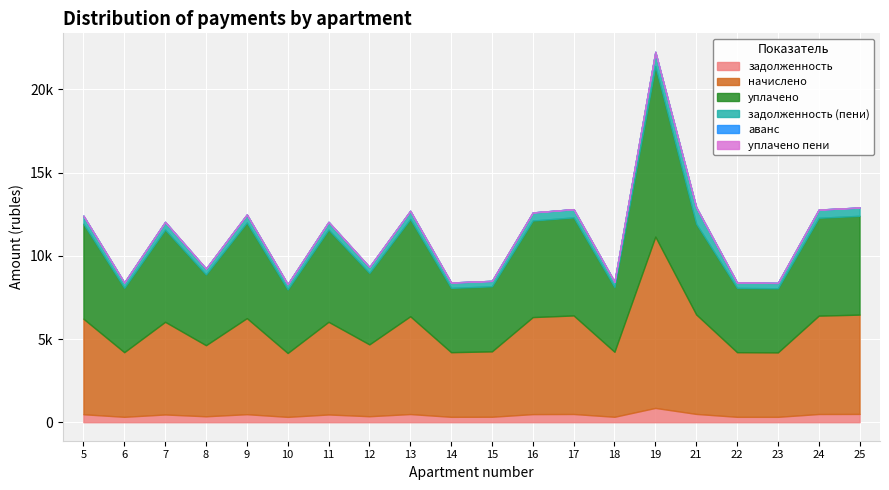

What is the difference between the highest and lowest values at 23?

3871.9